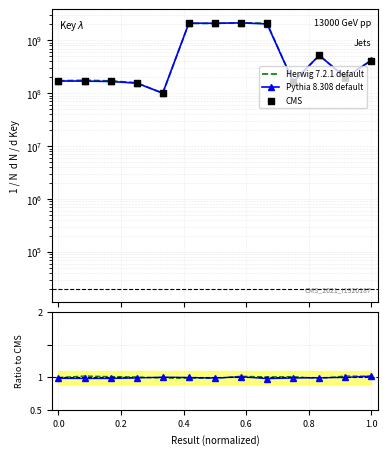

Which series has the largest total across all categories?

CMS